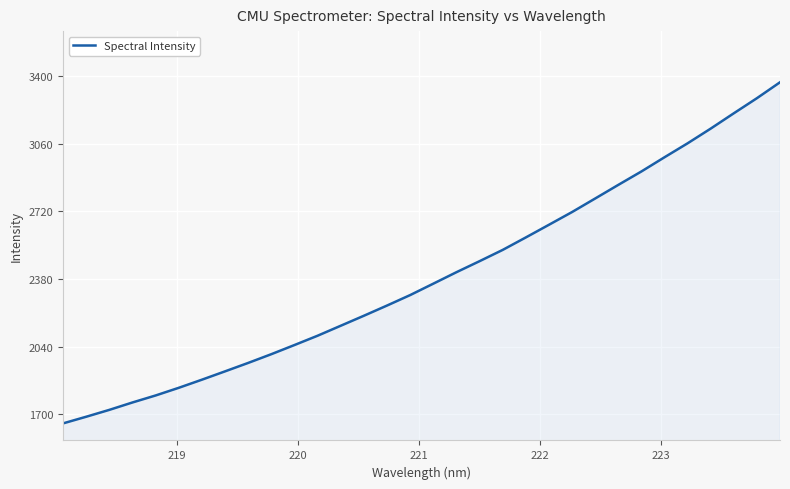

What is the greatest value displayed?

3368.3